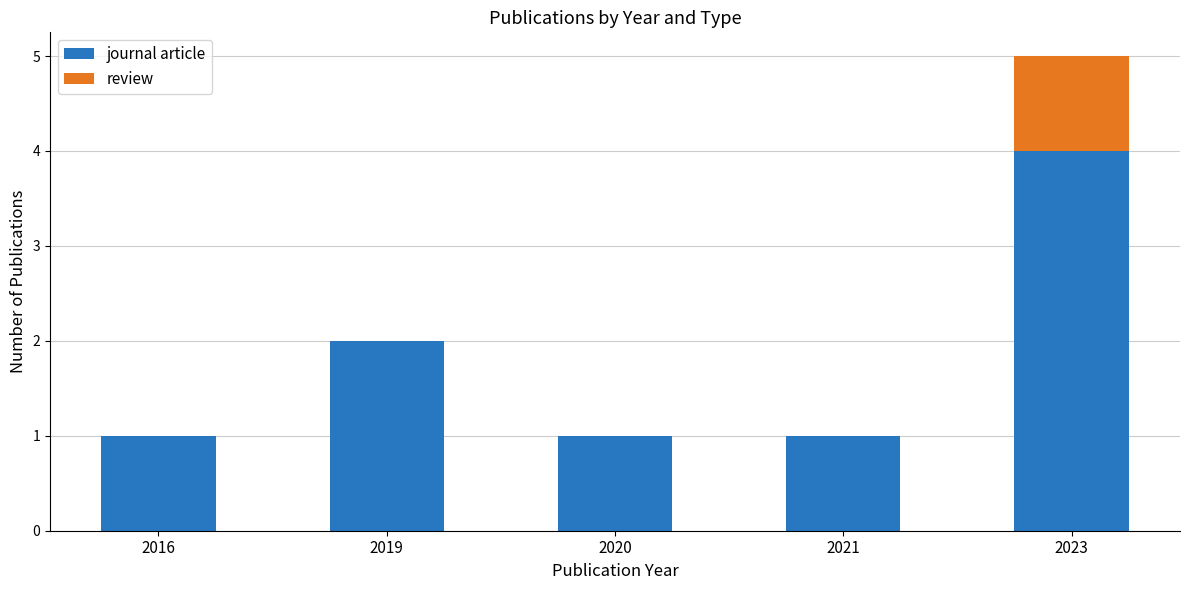

What are all the series names shown in the legend?

journal article, review